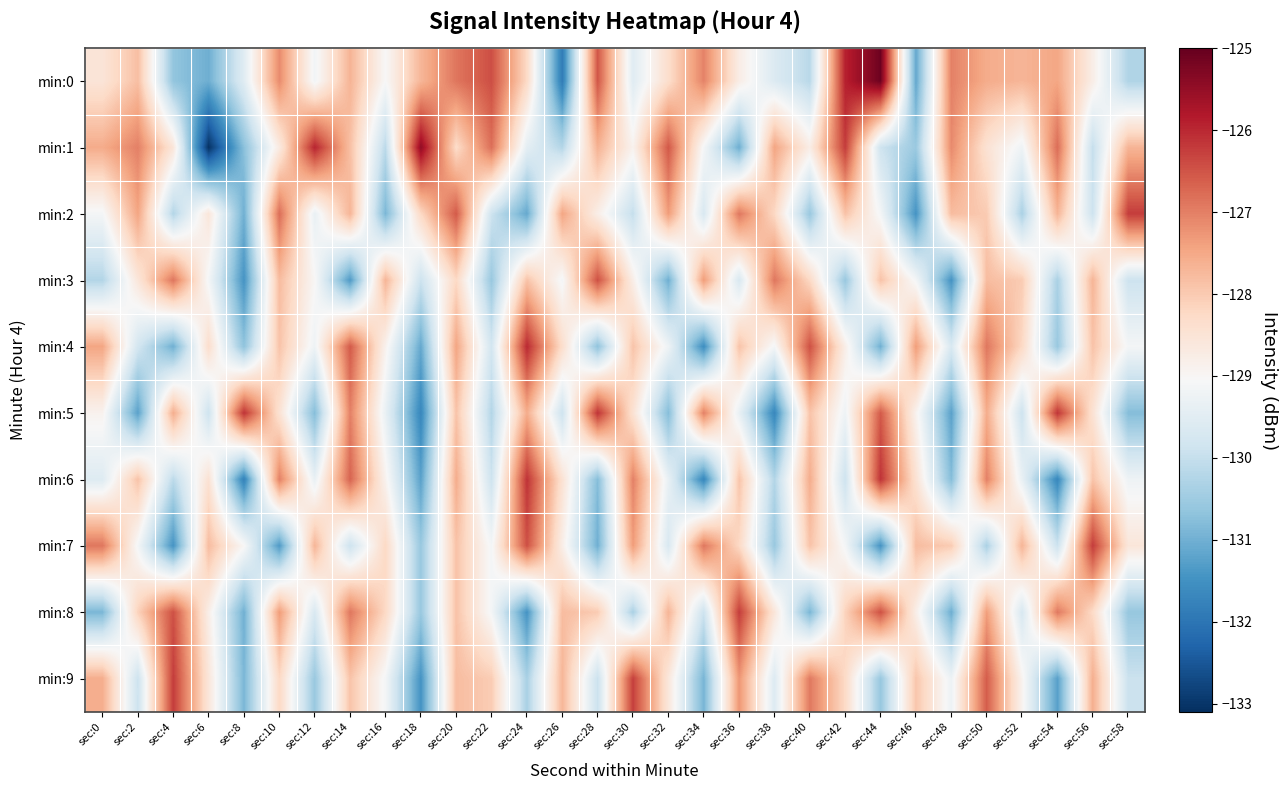

What is the total value across all series at sec:48?

-1293.4